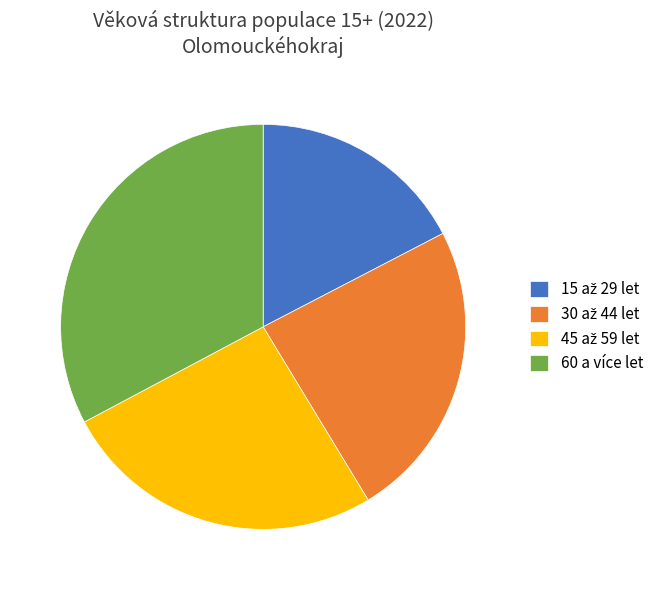

Does any single category account for the majority?

No